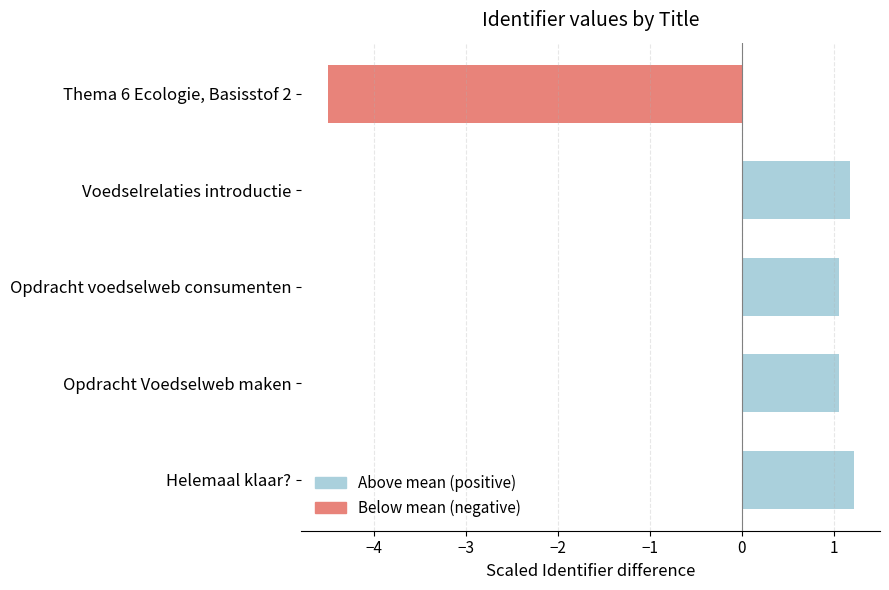

Reading right to left, transcribe all the data shown in this chart.

1.2	1.1	1.1	1.2	-4.5